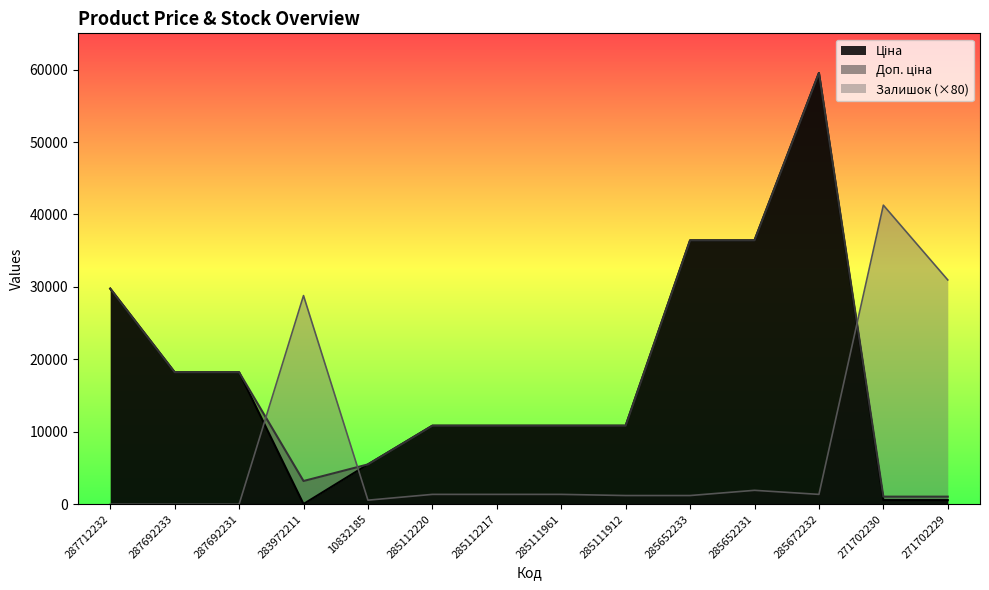

Reading left to right, what are all the values shown in this chart?

Ціна: 287712232=29761.5	287692233=18212.0	287692231=18212.0	283972211=32.0	10832185=5497.3	285112220=10840.1	285112217=10840.1	285111961=10840.1	285111912=10840.1	285652233=36424.0	285652231=36424.0	285672232=59523.0	271702230=571.6	271702229=571.6
Доп. ціна: 287712232=29761.5	287692233=18212.0	287692231=18212.0	283972211=3205.0	10832185=5497.3	285112220=10840.1	285112217=10840.1	285111961=10840.1	285111912=10840.1	285652233=36424.0	285652231=36424.0	285672232=59523.0	271702230=1048.0	271702229=1048.0
Залишок: 287712232=0.0	287692233=0.0	287692231=0.0	283972211=28800.0	10832185=560.0	285112220=1360.0	285112217=1360.0	285111961=1360.0	285111912=1200.0	285652233=1200.0	285652231=1920.0	285672232=1360.0	271702230=41280.0	271702229=30960.0